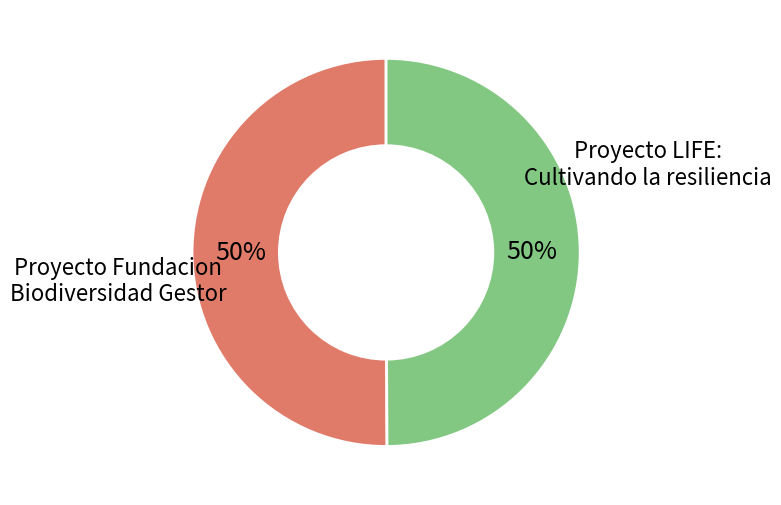

To the nearest percent, what is the average slice percentage?

50%